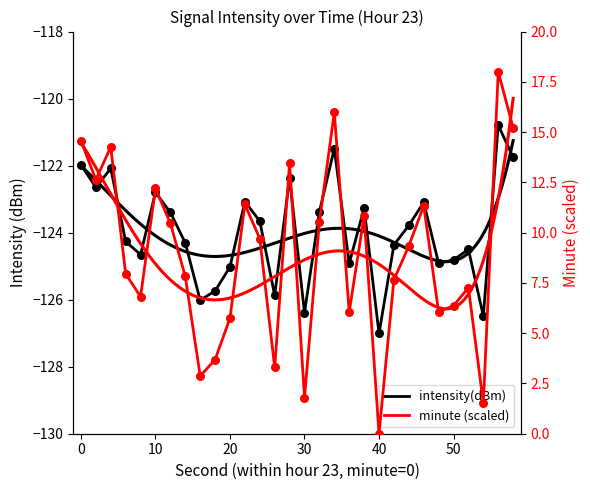

Which series reaches the minimum Y coordinate?

intensity(dBm)